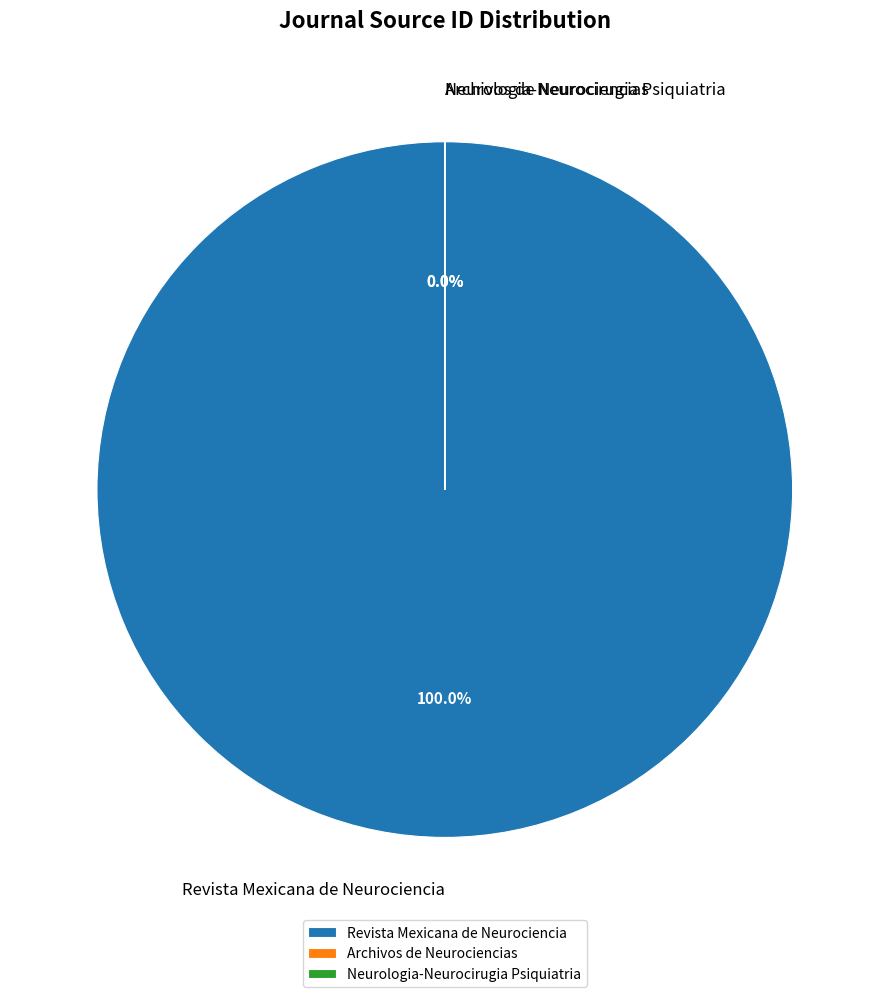

To the nearest percent, what is the average slice percentage?

33%